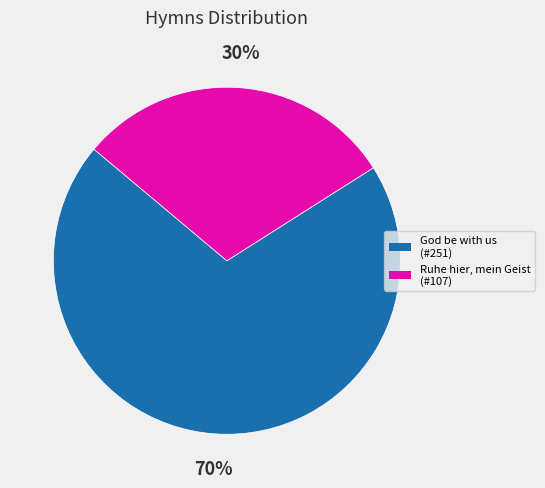

How many slices are in this pie chart?

2